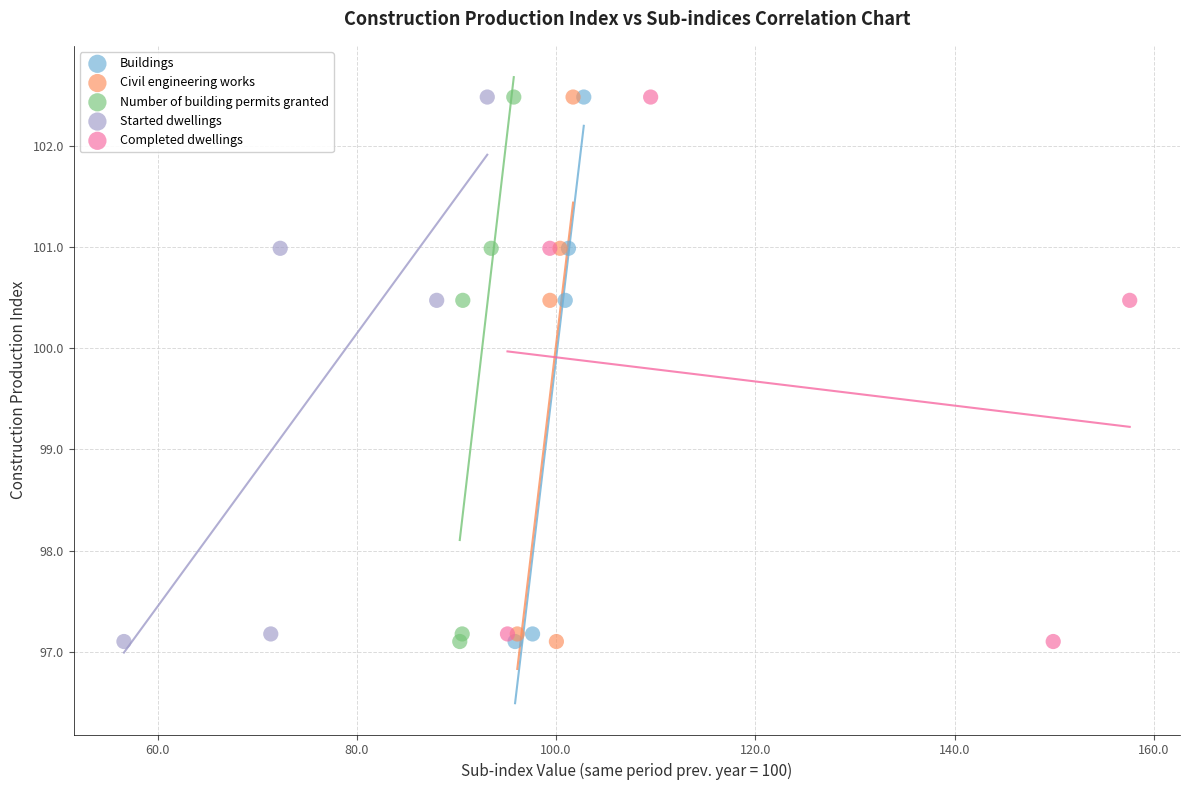

What are all the series names shown in the legend?

Buildings, Civil engineering works, Number of building permits granted, Started dwellings, Completed dwellings